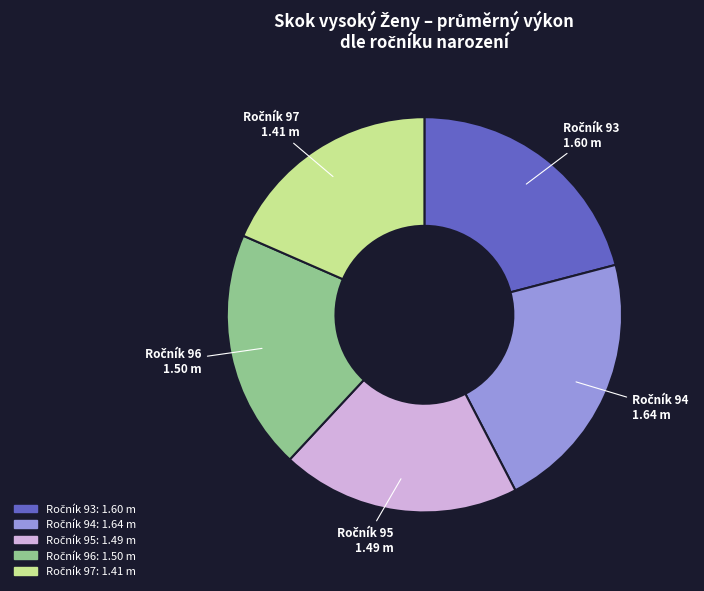

Is there any slice that represents more than half of the pie?

No